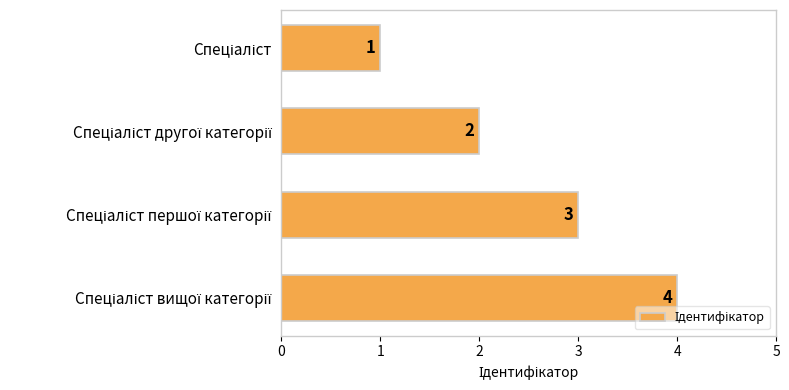

What is the sum of all values?

10